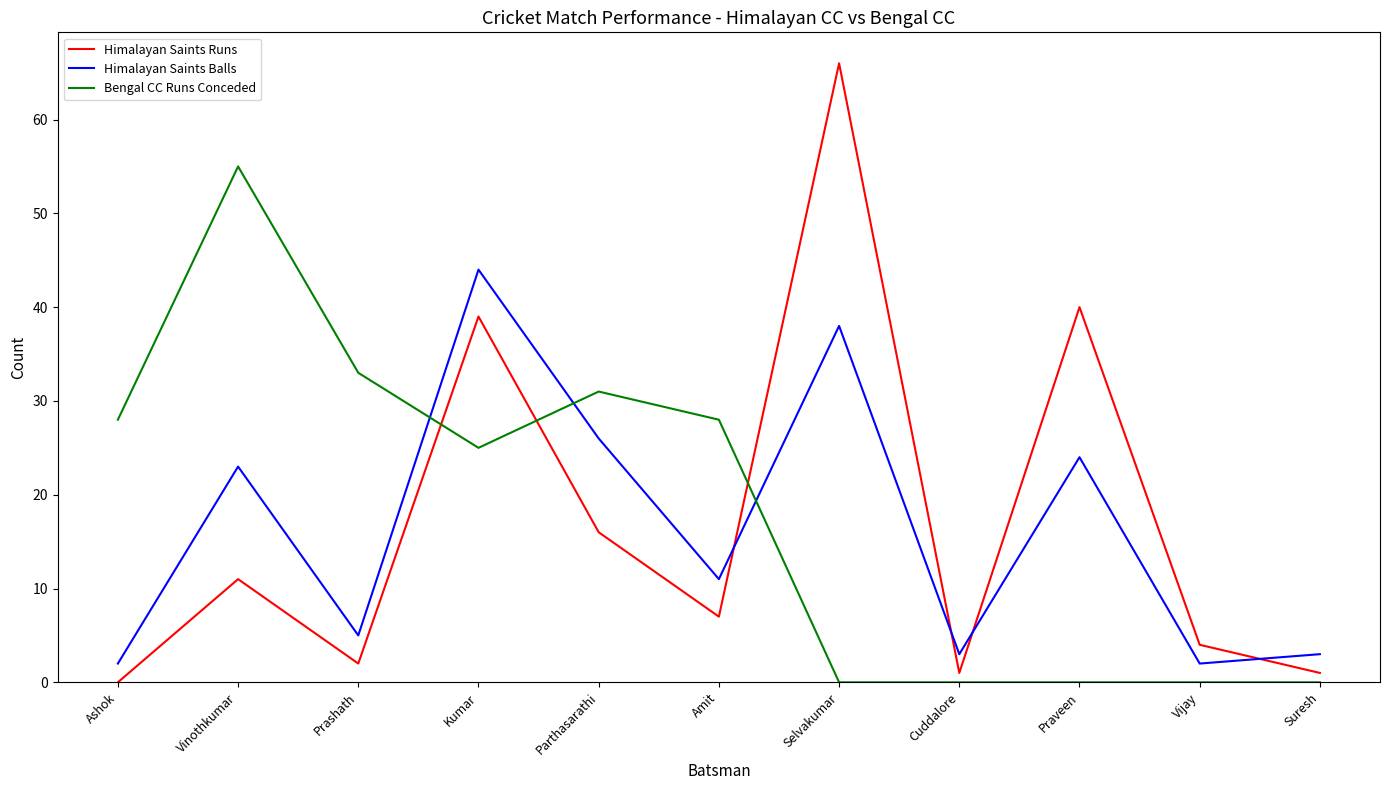

Reading left to right, what are all the values shown in this chart?

Himalayan Saints Runs: Ashok=0	Vinothkumar=11	Prashath=2	Kumar=39	Parthasarathi=16	Amit=7	Selvakumar=66	Cuddalore=1	Praveen=40	Vijay=4	Suresh=1
Himalayan Saints Balls: Ashok=2	Vinothkumar=23	Prashath=5	Kumar=44	Parthasarathi=26	Amit=11	Selvakumar=38	Cuddalore=3	Praveen=24	Vijay=2	Suresh=3
Bengal CC Runs Conceded: Ashok=28	Vinothkumar=55	Prashath=33	Kumar=25	Parthasarathi=31	Amit=28	Selvakumar=0	Cuddalore=0	Praveen=0	Vijay=0	Suresh=0